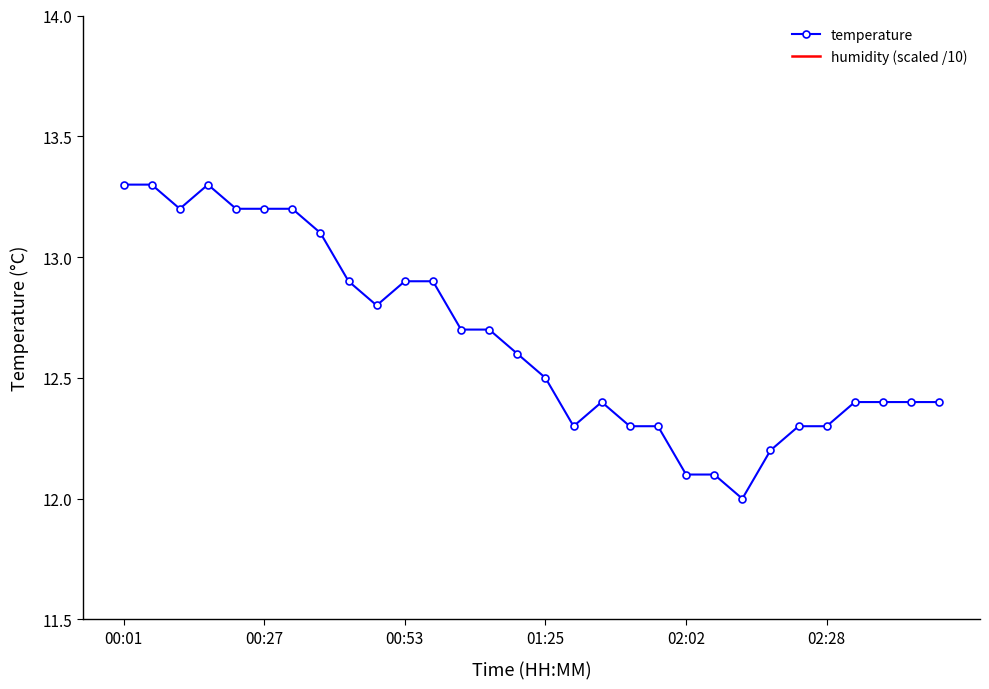

Approximately how many times larger is the value at 02:28 compared to 01:19?

1.0